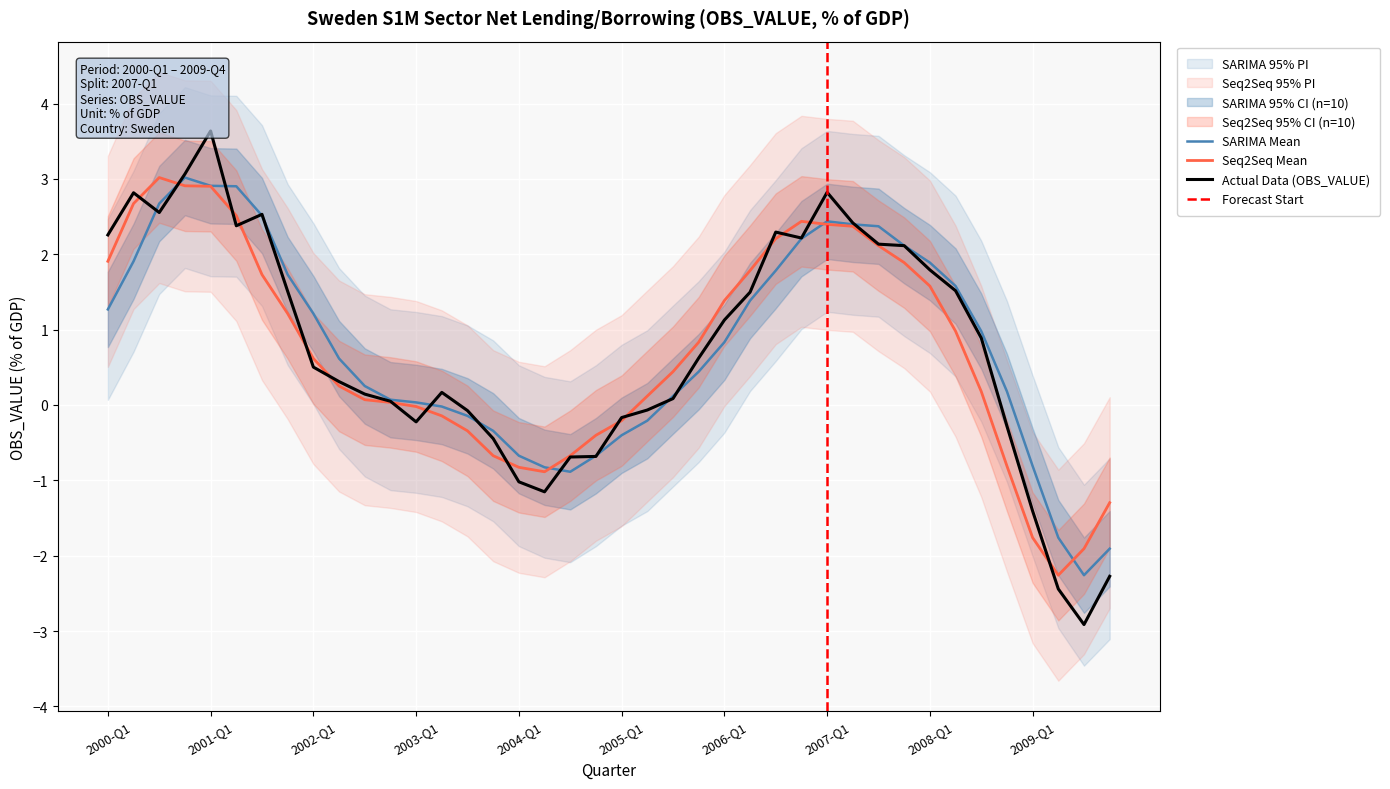

How many interior local valleys (lower than both neighbors) does the data have?

6